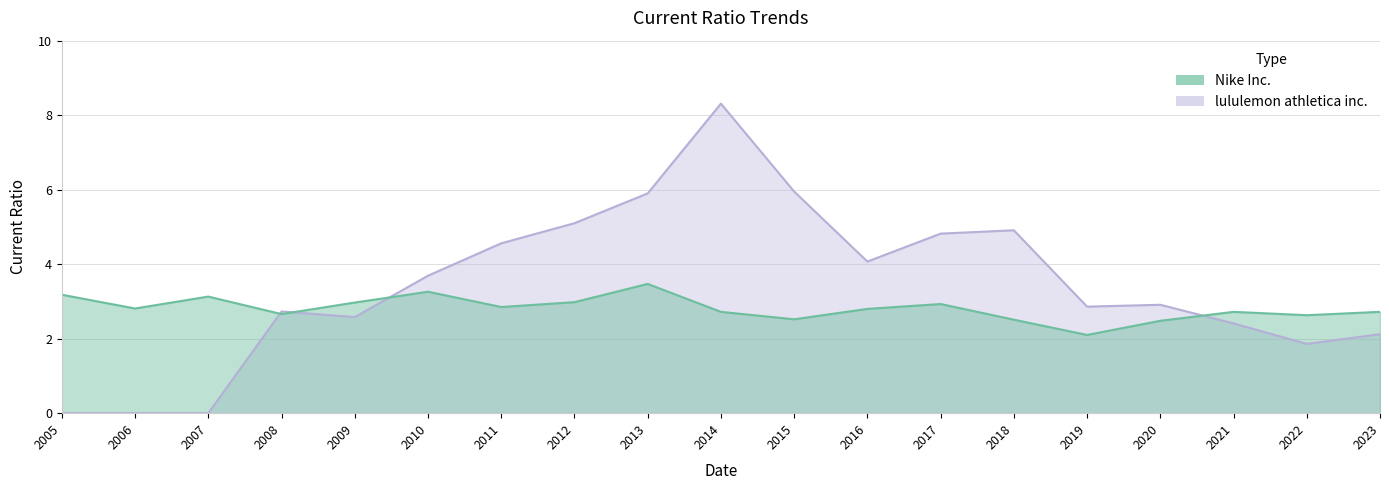

Which series has the largest total across all categories?

lululemon athletica inc.